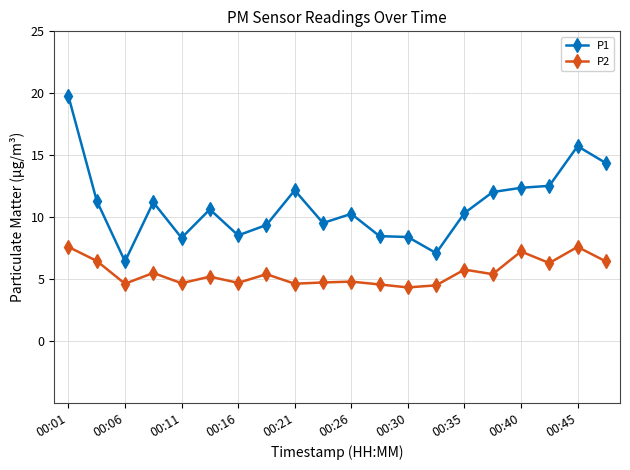

What is the value of the P1 point at the 6th from the left?

10.6